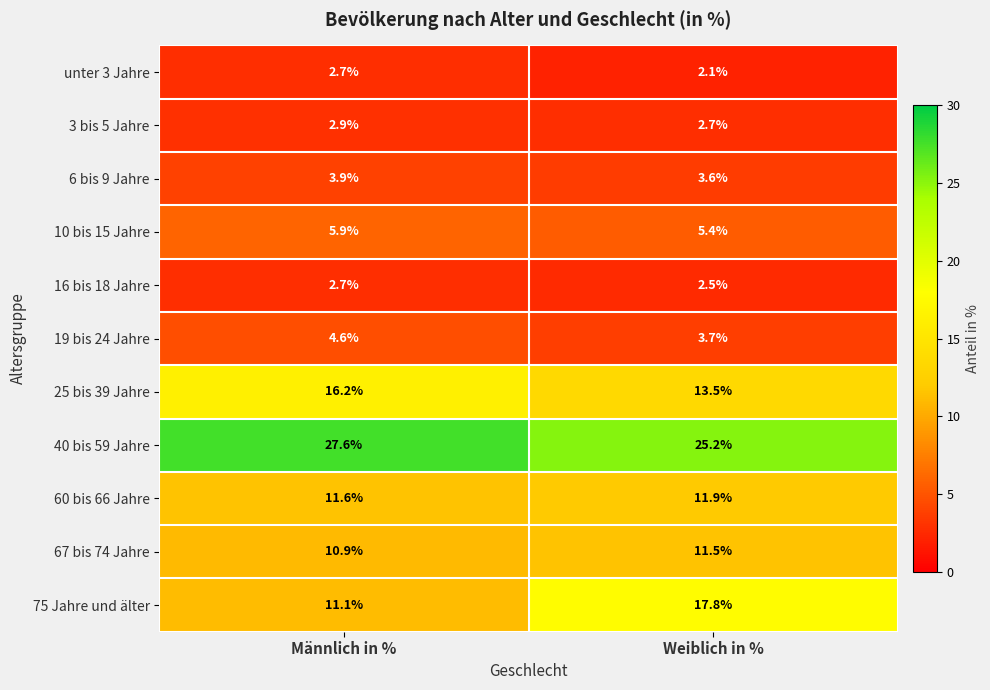

Reading left to right, transcribe all the data shown in this chart.

unter 3 Jahre: 2.7	2.1
3 bis 5 Jahre: 2.9	2.7
6 bis 9 Jahre: 3.9	3.6
10 bis 15 Jahre: 5.9	5.4
16 bis 18 Jahre: 2.7	2.5
19 bis 24 Jahre: 4.6	3.7
25 bis 39 Jahre: 16.2	13.5
40 bis 59 Jahre: 27.6	25.2
60 bis 66 Jahre: 11.6	11.9
67 bis 74 Jahre: 10.9	11.5
75 Jahre und älter: 11.1	17.8